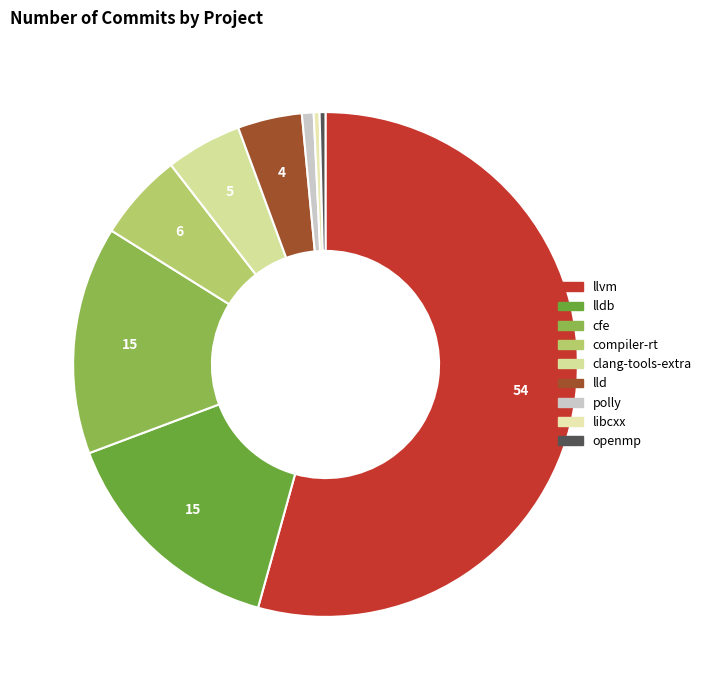

What is the largest slice in the pie chart?

llvm